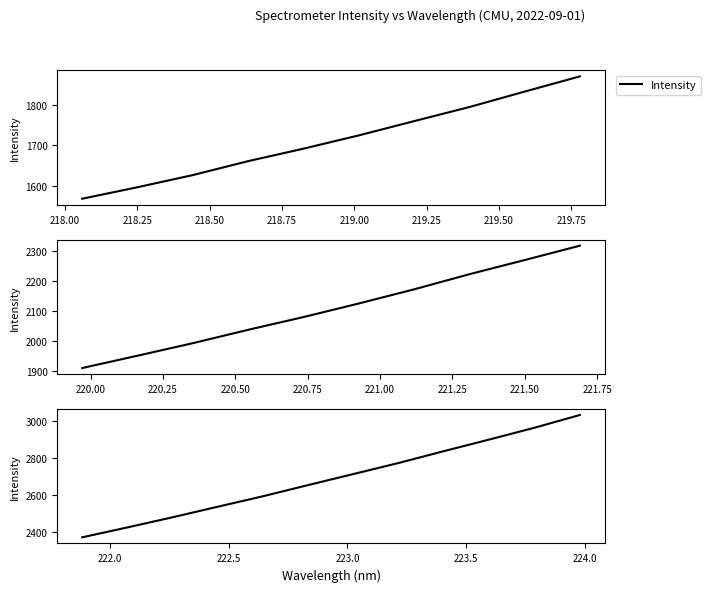

Approximately how many times larger is the value at 218.00 compared to 218.75?

0.9